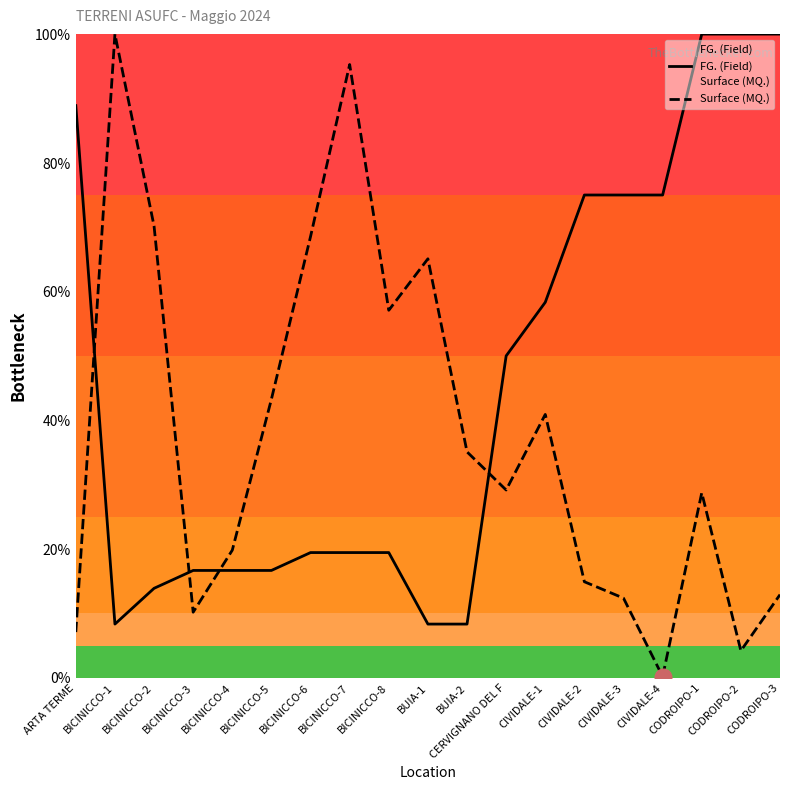

What is the sum of all Surface (MQ.) values?

715.0